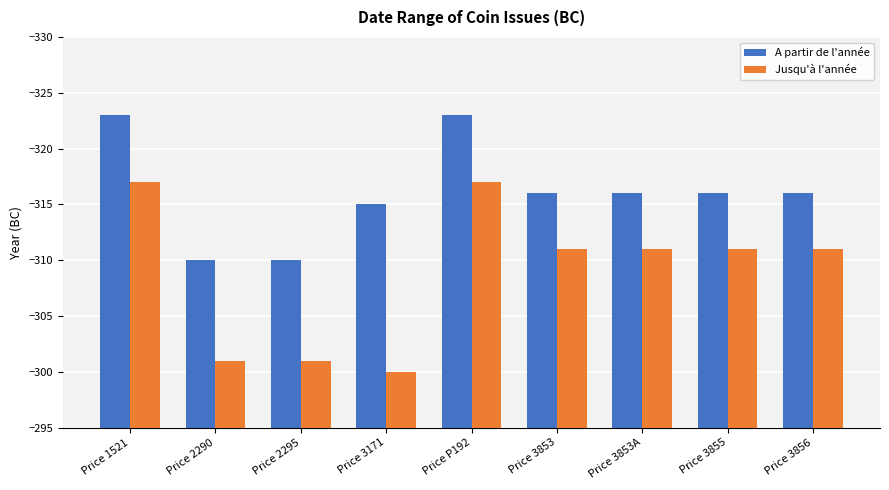

What is the label of the 8th bar from the left?

Price 3855